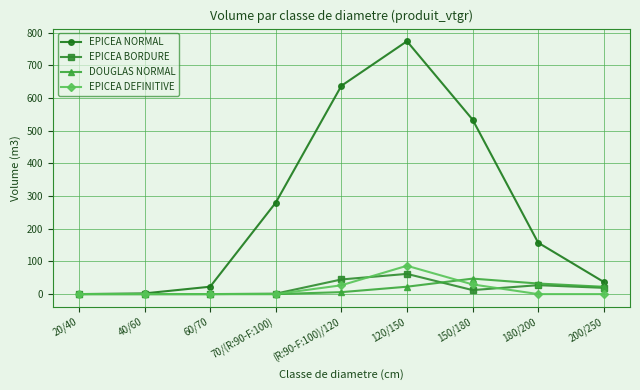

What is the difference between the second highest and minimum values in the EPICEA DEFINITIVE series?

29.6